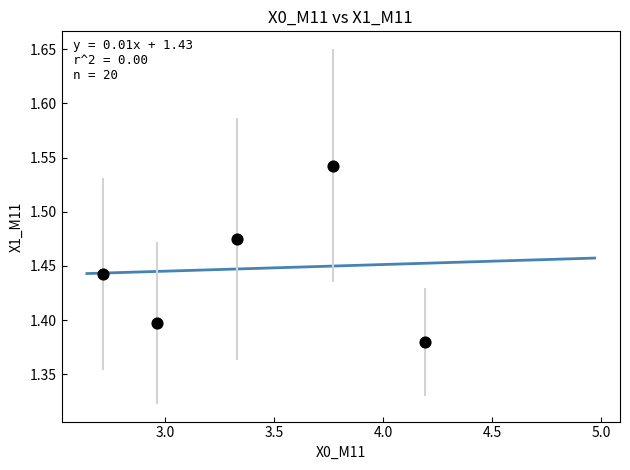

What is the average X value?

3.4